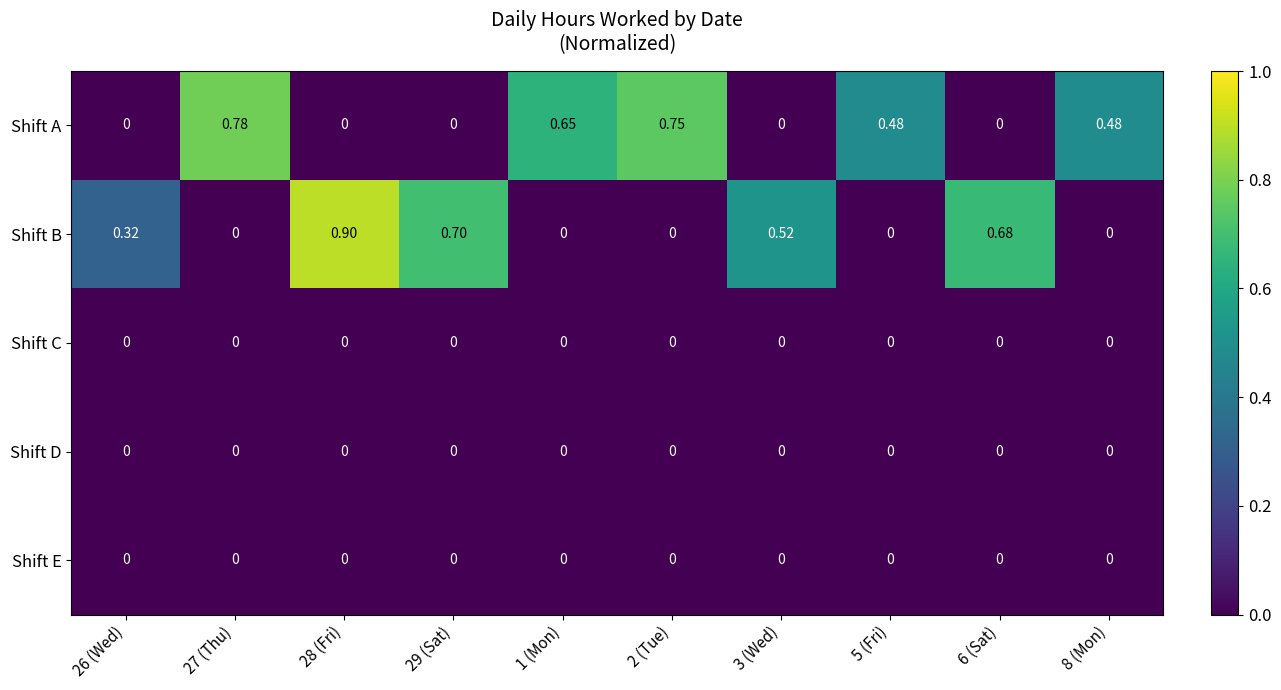

Which series has the largest total across all categories?

Shift A